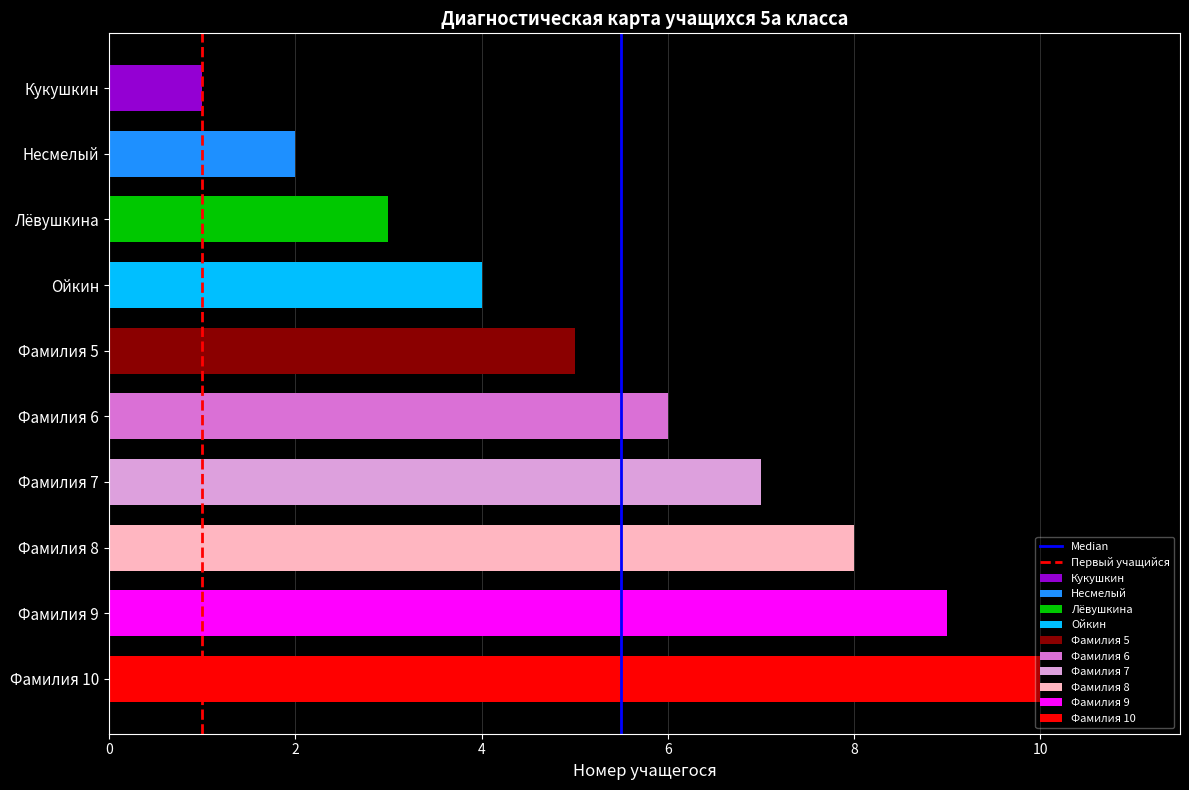

Between 2 and 0, which is larger?

2